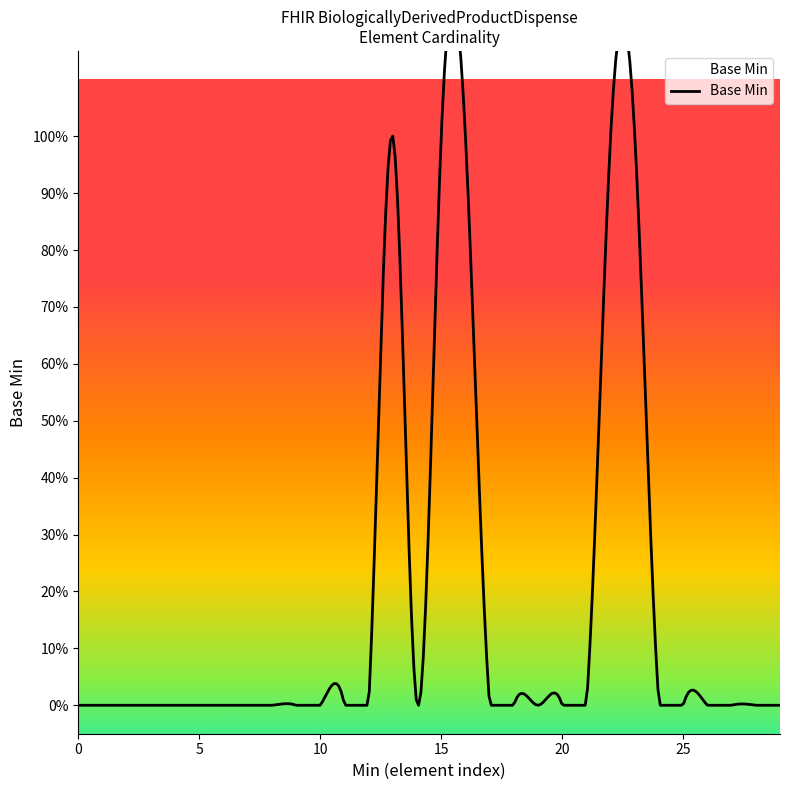

Is it true that the value at 0 is -1?

False